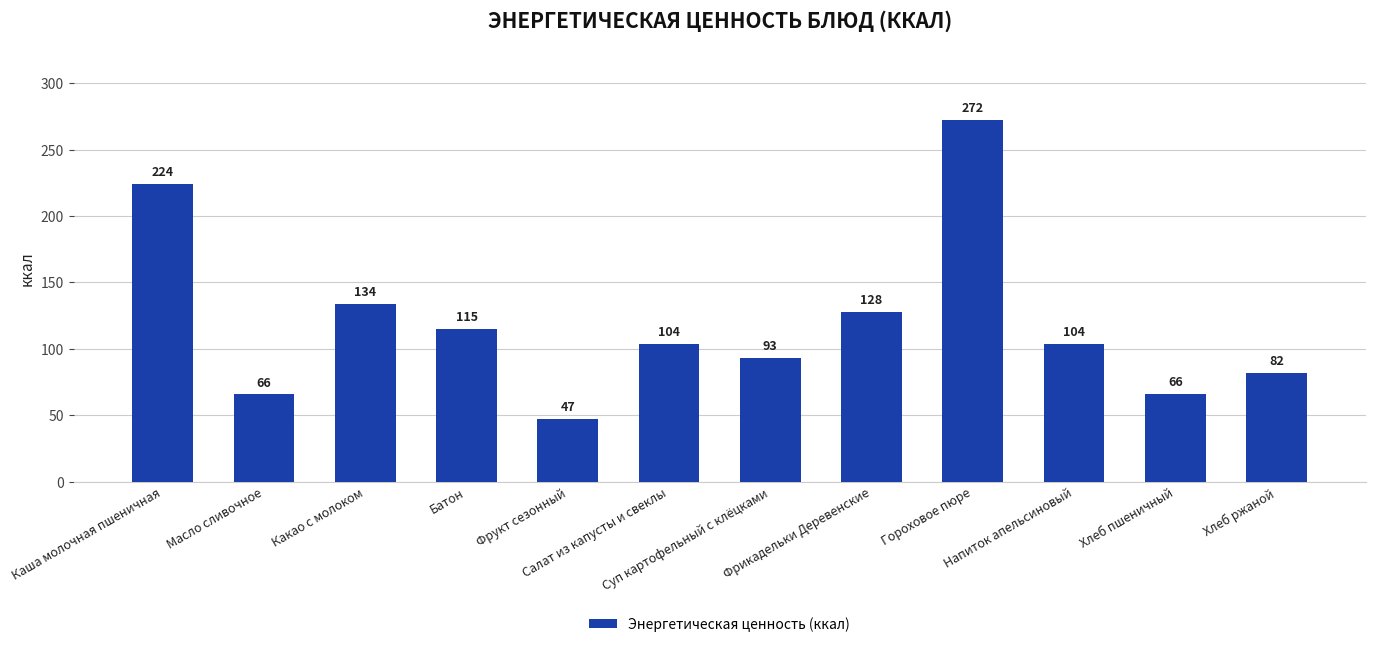

Is it true that the value at Батон is 177.9?

False